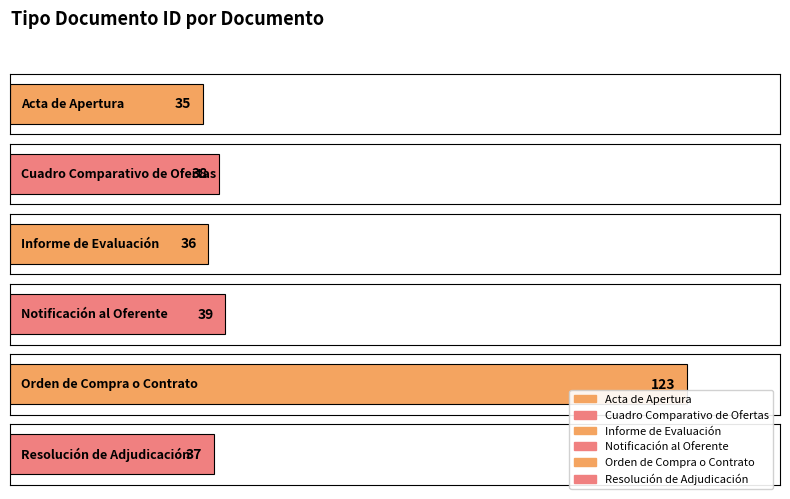

What is the change in value from Informe de Evaluación to Notificación al Oferente?

+3